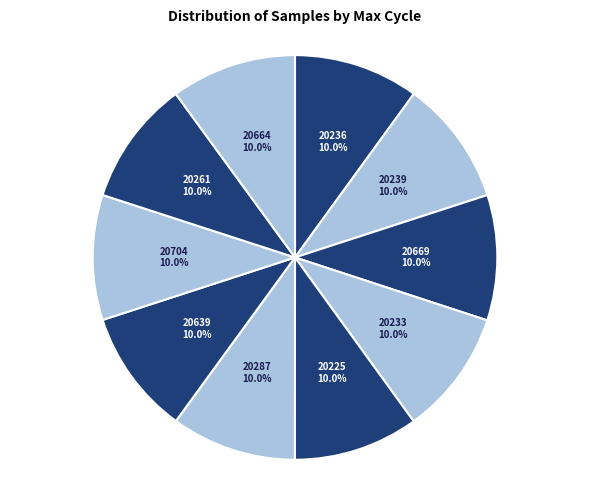

Is the sum of 20225 and 20261 greater than half?

No